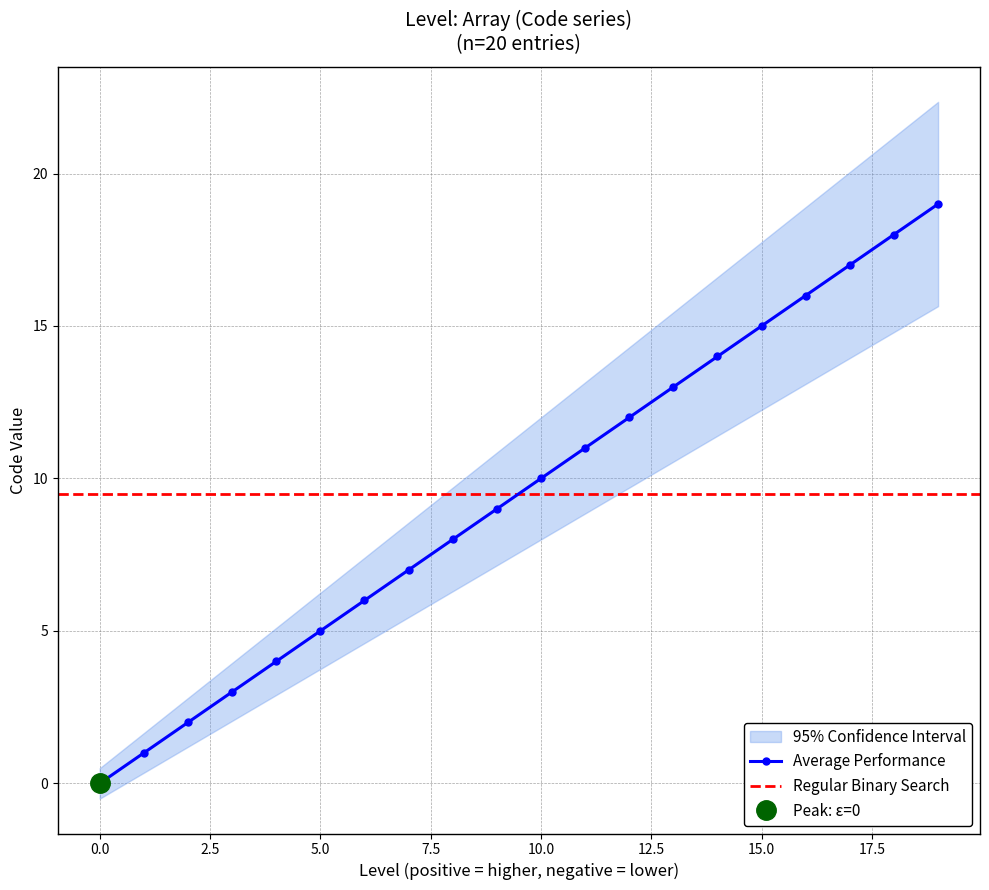

What is the change in value from 8 to 10?

+2